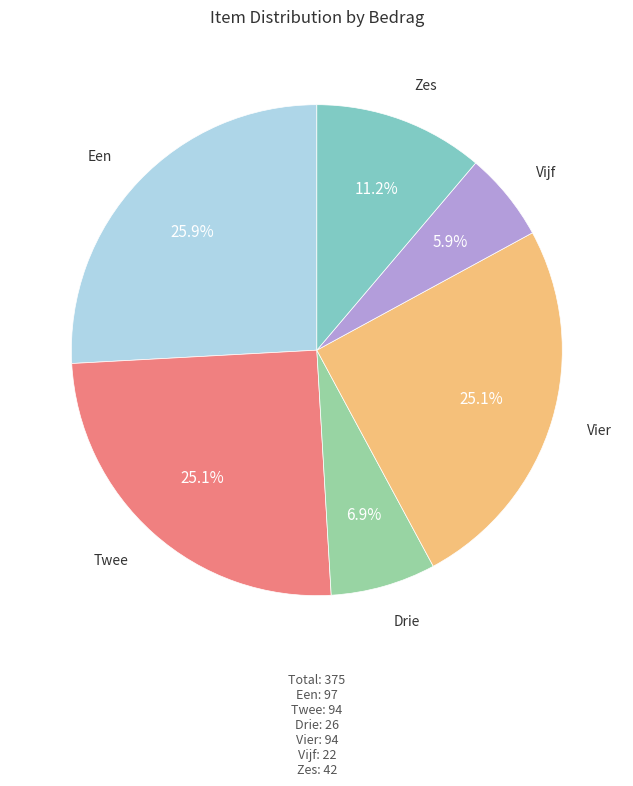

Count the number of slices in the pie.

6